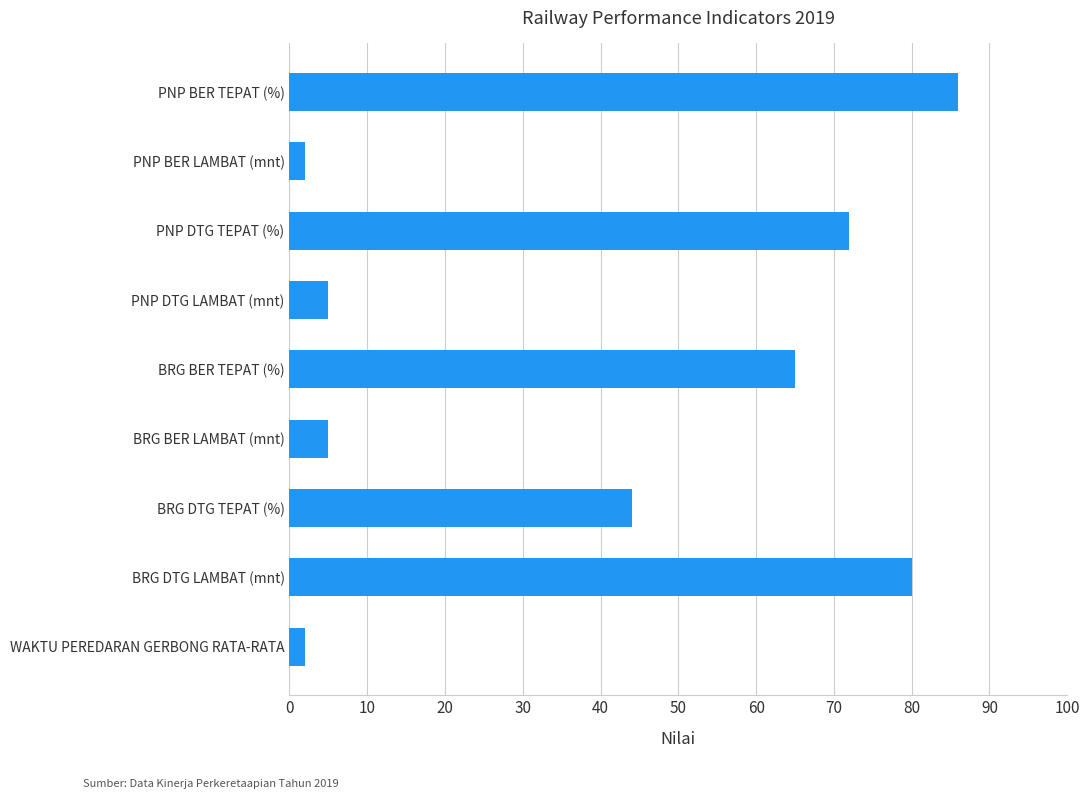

What is the average value?

40